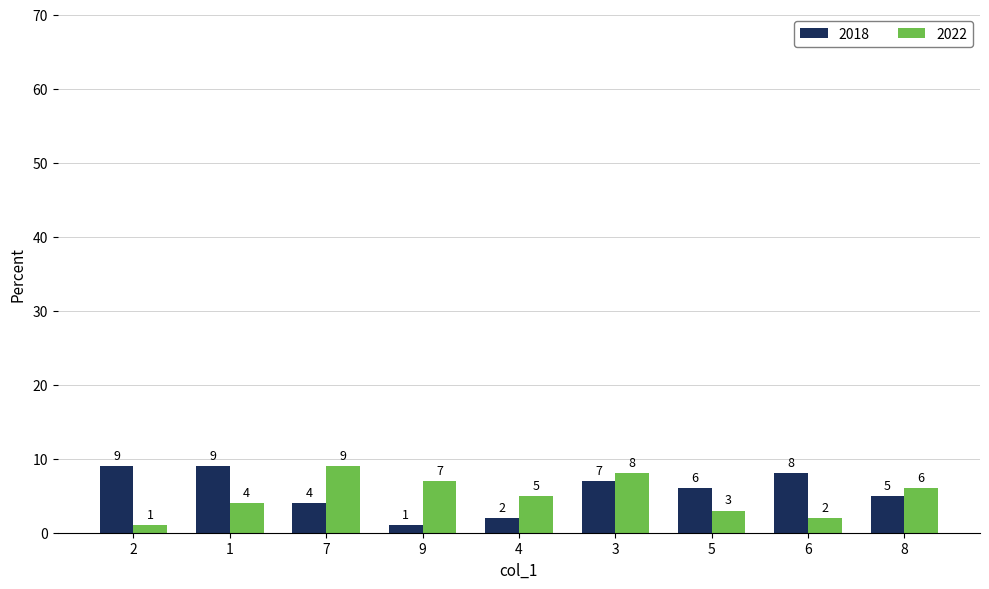

What is the spread (max minus min) of values at 5?

3